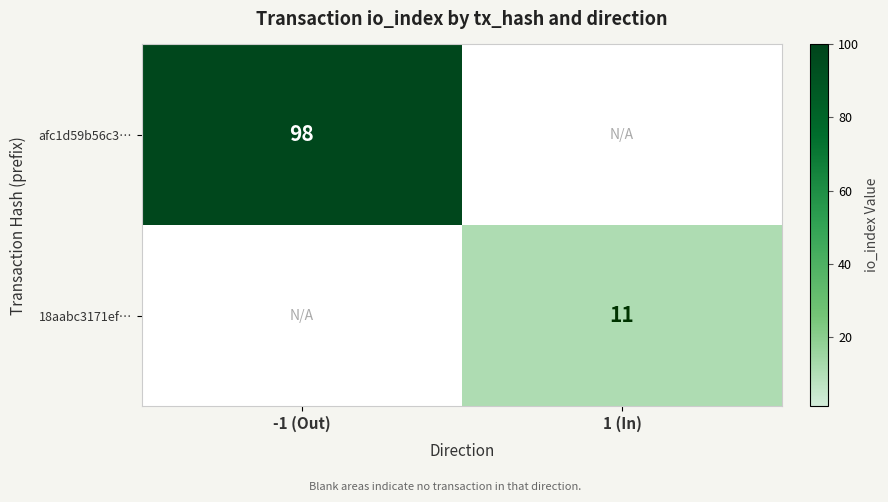

The afc1d59b56c3… series shows 98 at -1 (Out). True or false?

True